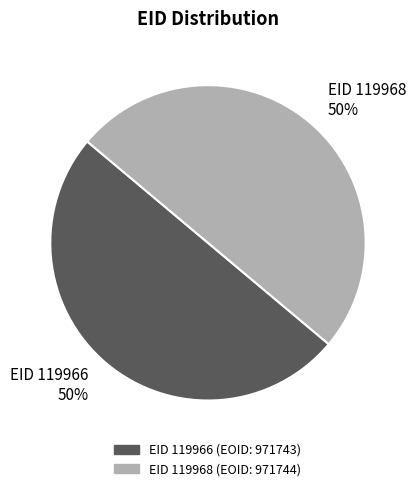

To the nearest percent, what is the average slice percentage?

50%